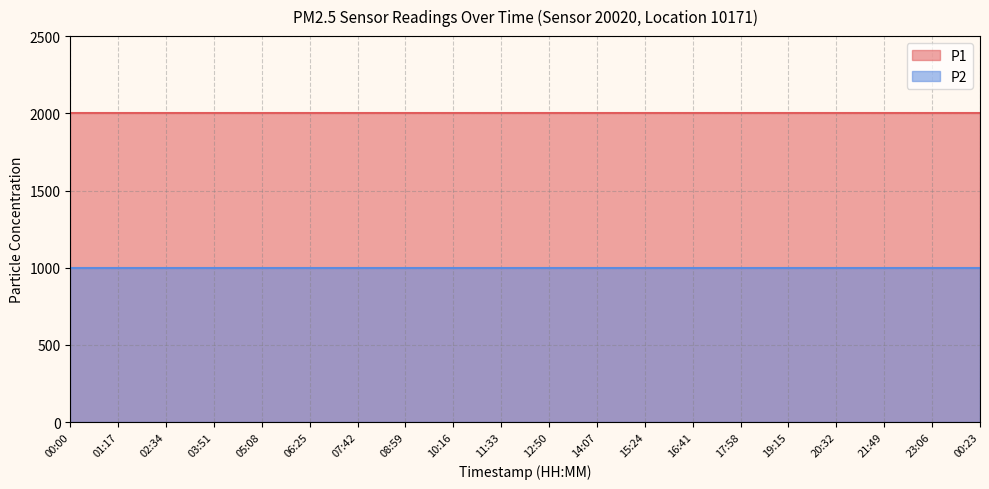

Which series has the largest total across all categories?

P1